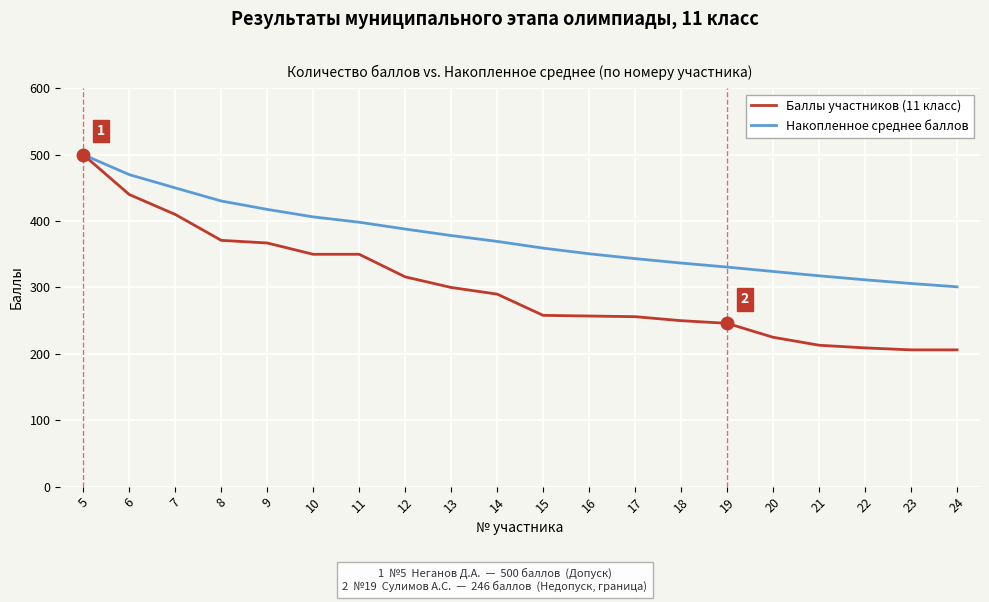

Which series has the widest spread of values?

Баллы участников (11 класс)